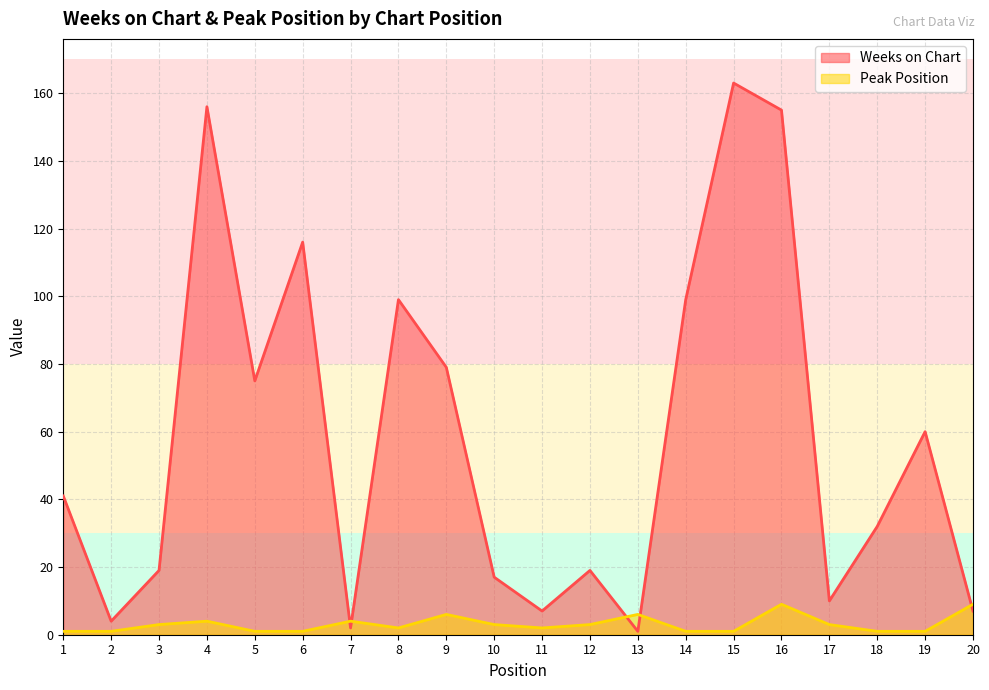

At which label is Weeks on Chart closest to 82?

9